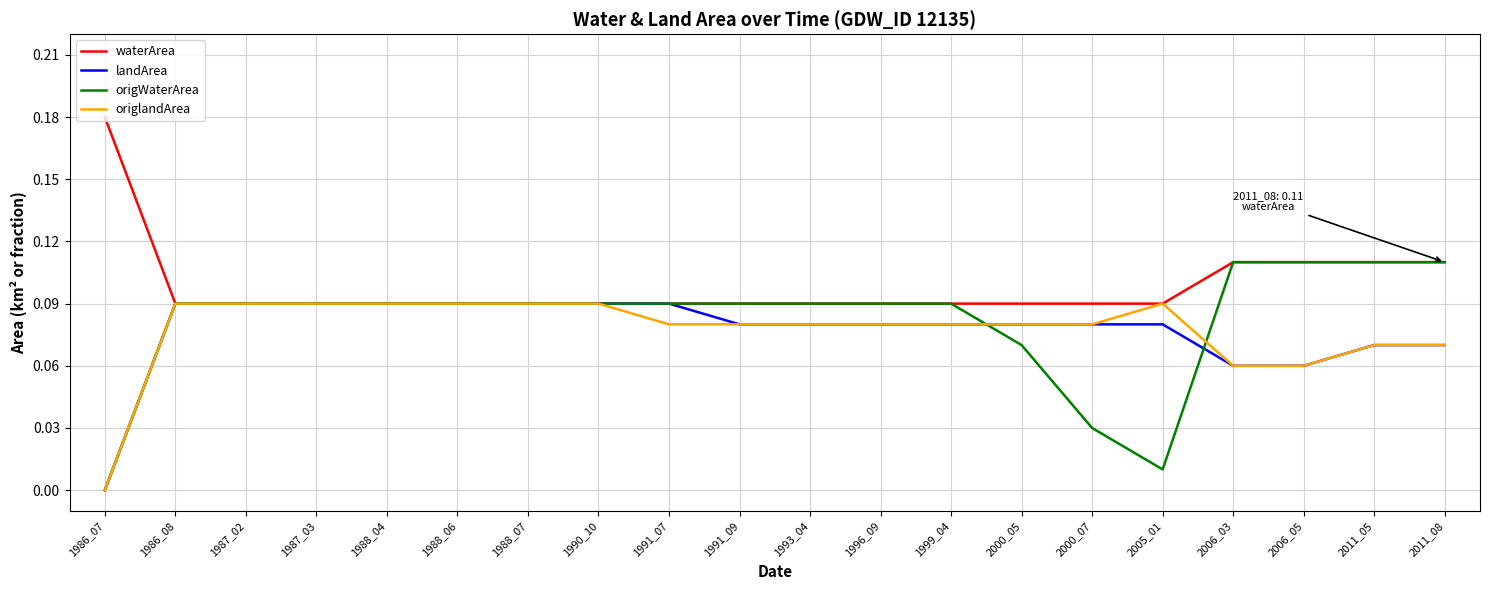

Which series has the widest spread of values?

origWaterArea